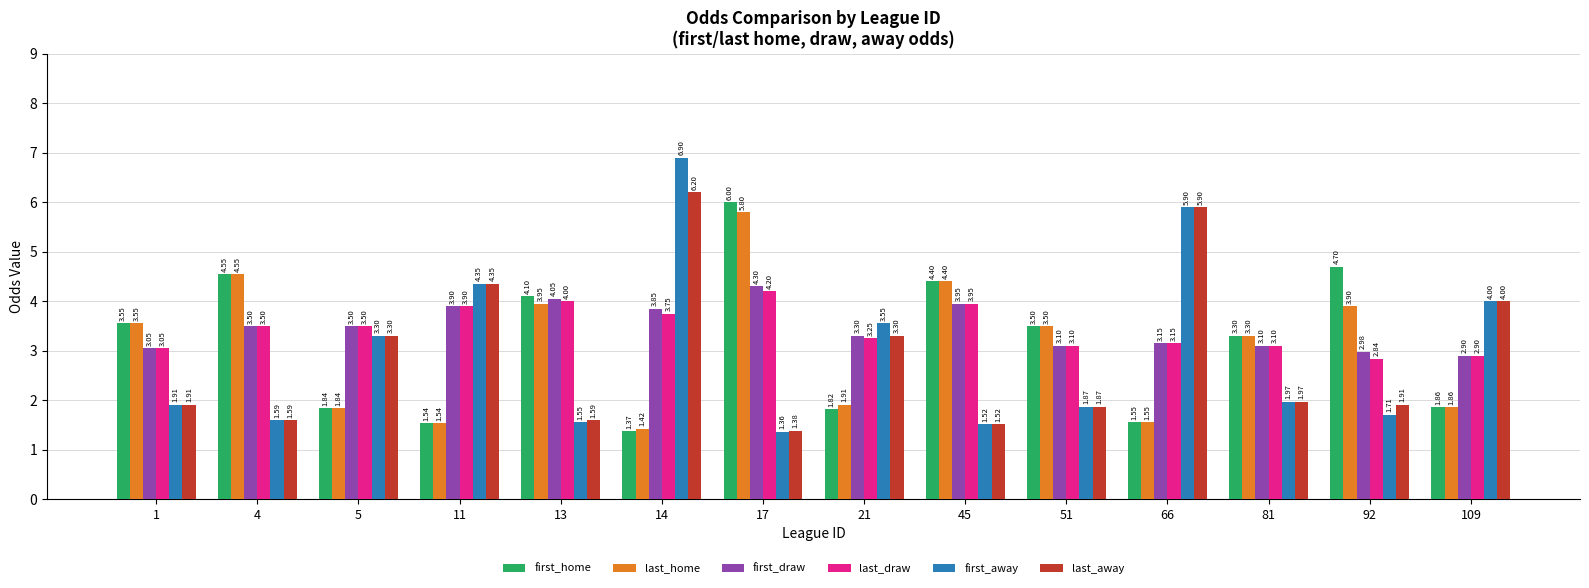

What is the difference between the highest and lowest values at 17?

4.6